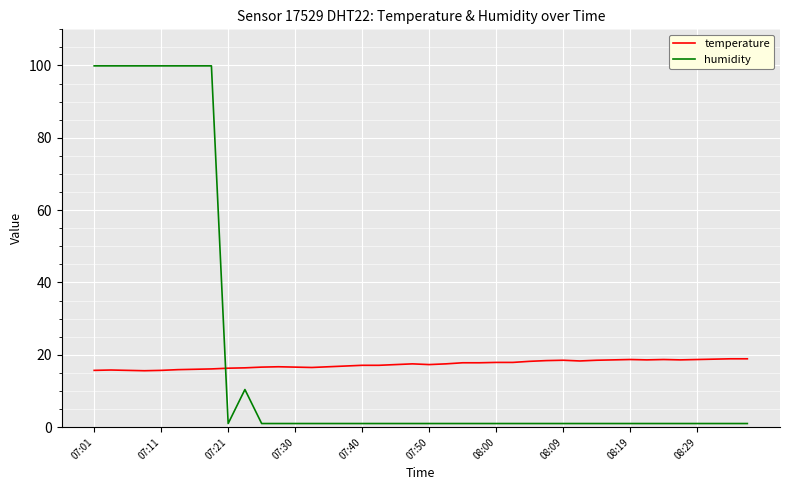

What is the difference between the maximum and second lowest values in the temperature series?

3.2